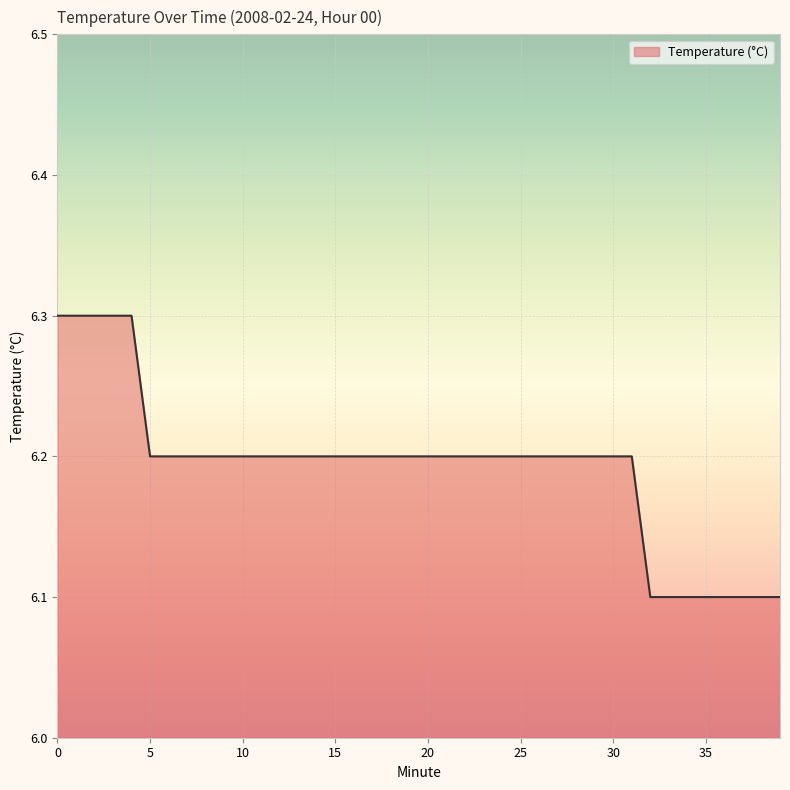

What is the minimum value shown in the chart?

6.1